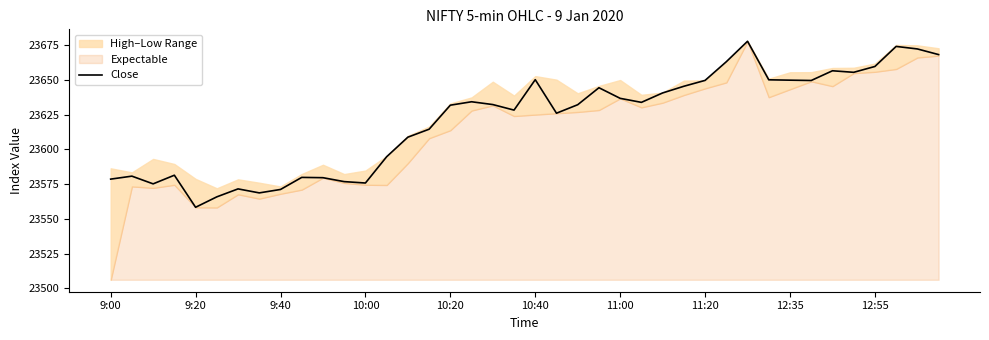

How many data points are less than 23632?

19